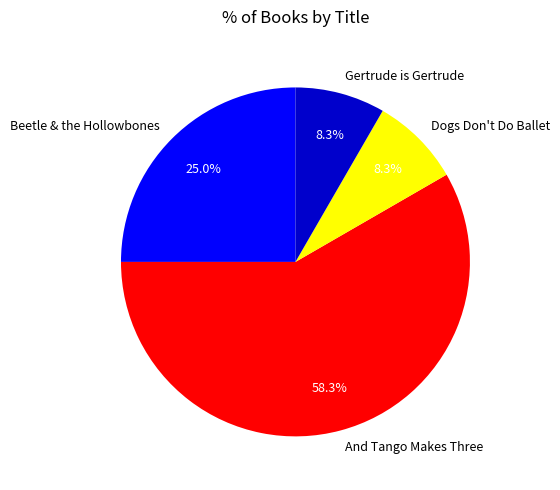

To the nearest percent, what is the difference between the Beetle & the Hollowbones and And Tango Makes Three slice percentages?

33%